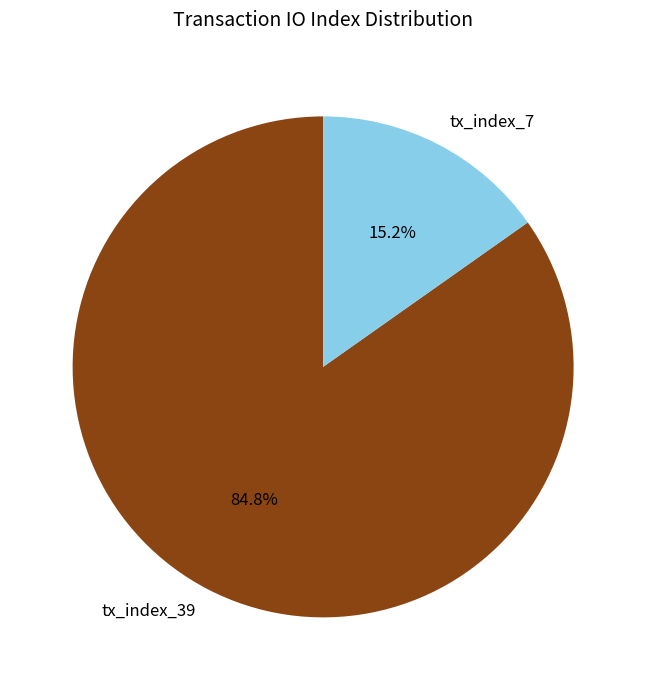

Which category has the biggest portion of the pie?

tx_index_39